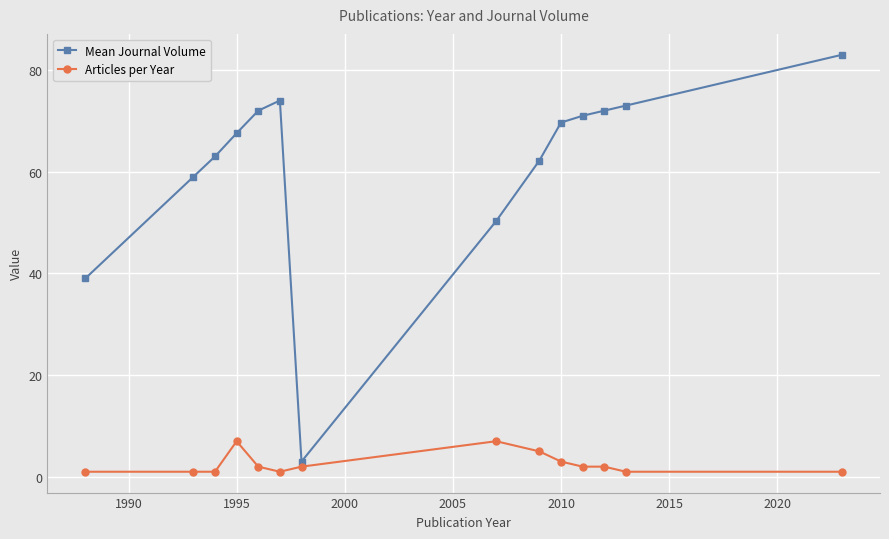

What is the value of the Articles per Year point at the 5th from the left?

2.0